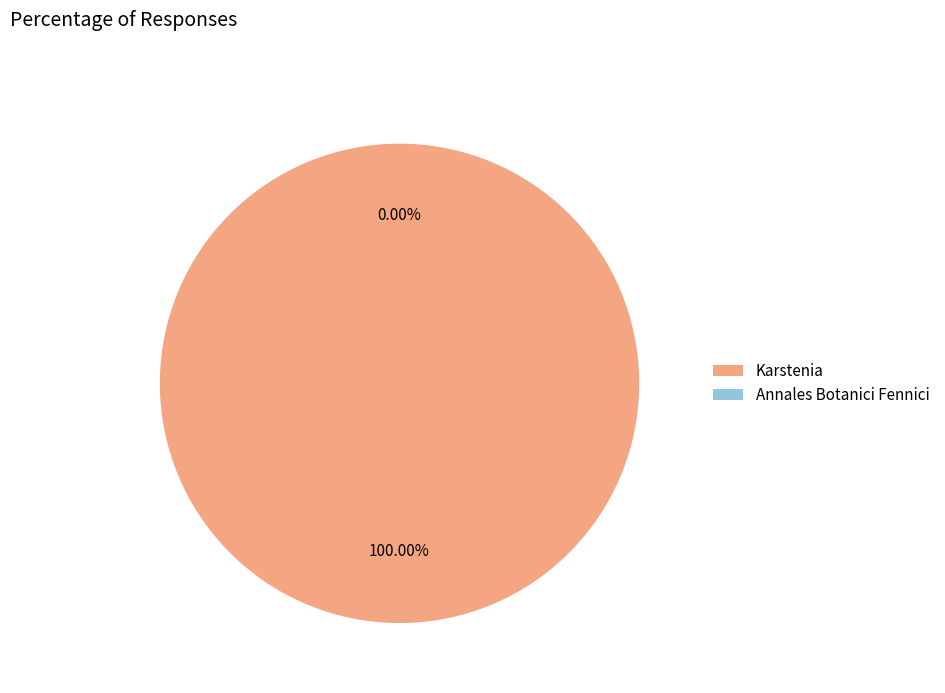

How many segments does this pie chart have?

2